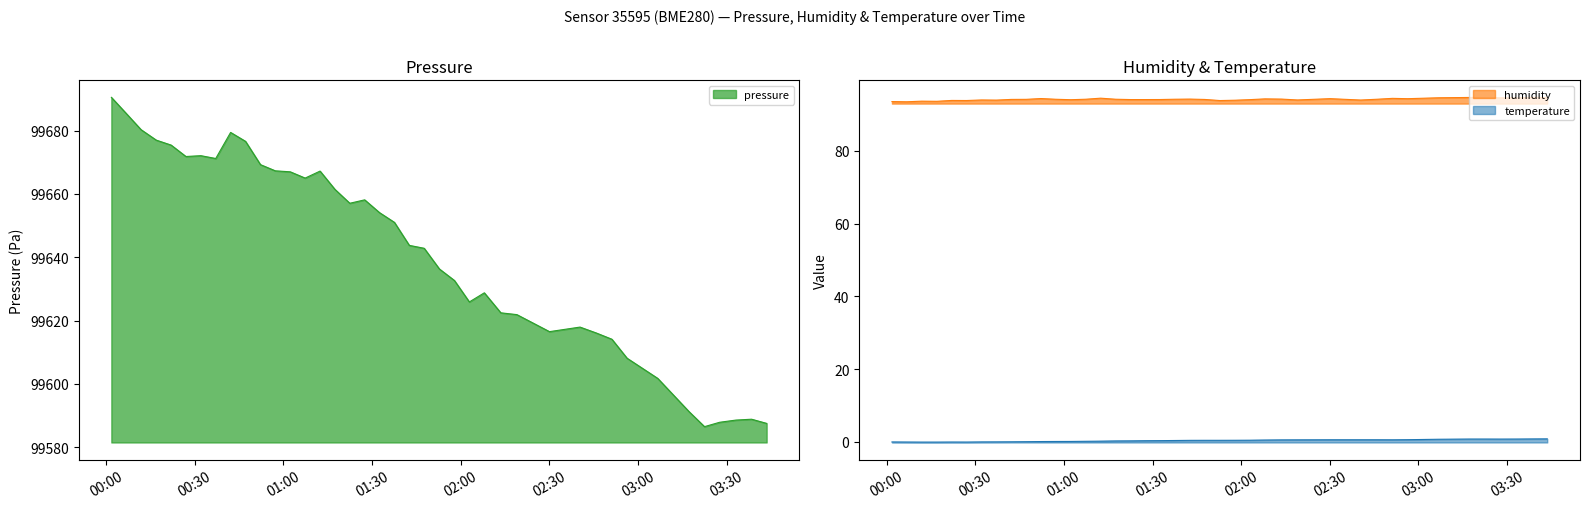

What is the highest value of the pressure series?

99690.5